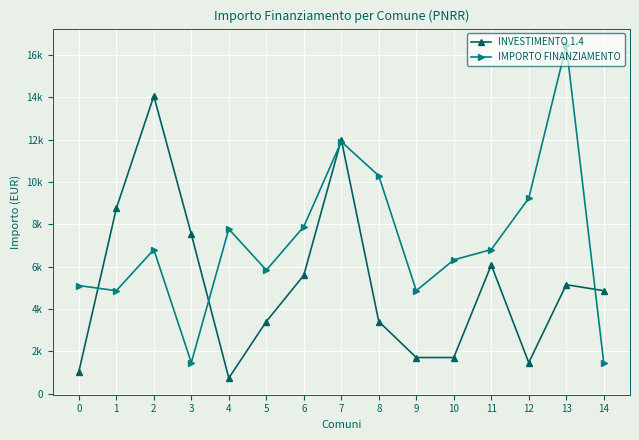

What are all the series names shown in the legend?

INVESTIMENTO 1.4, IMPORTO FINANZIAMENTO